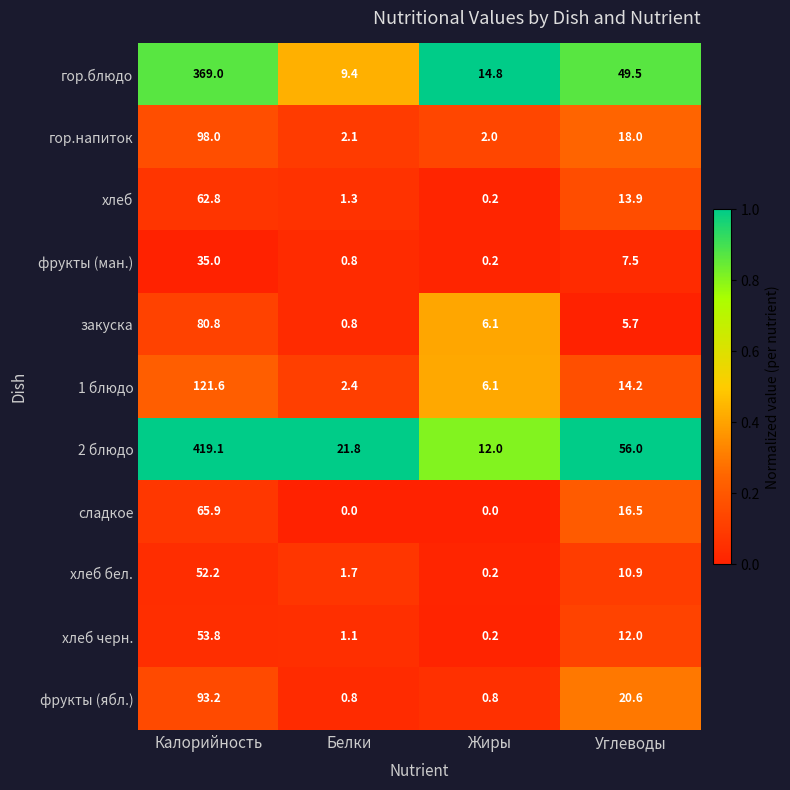

Which category has the highest value across all series?

Калорийность